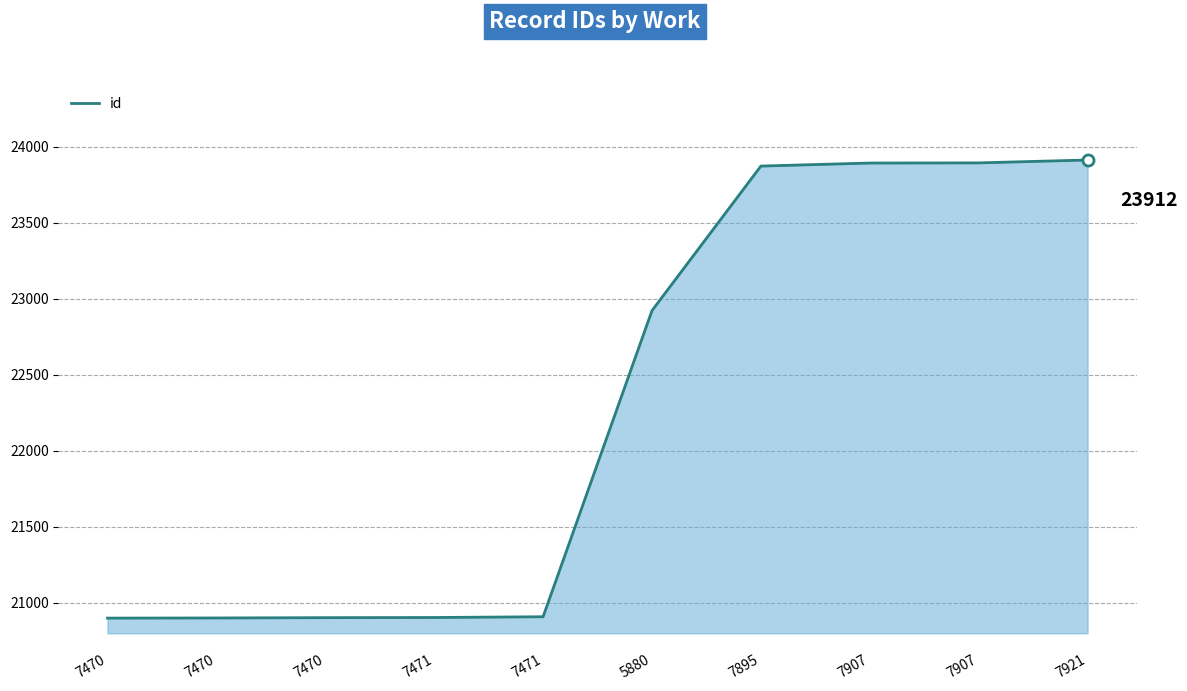

How many lines are shown in the chart?

1